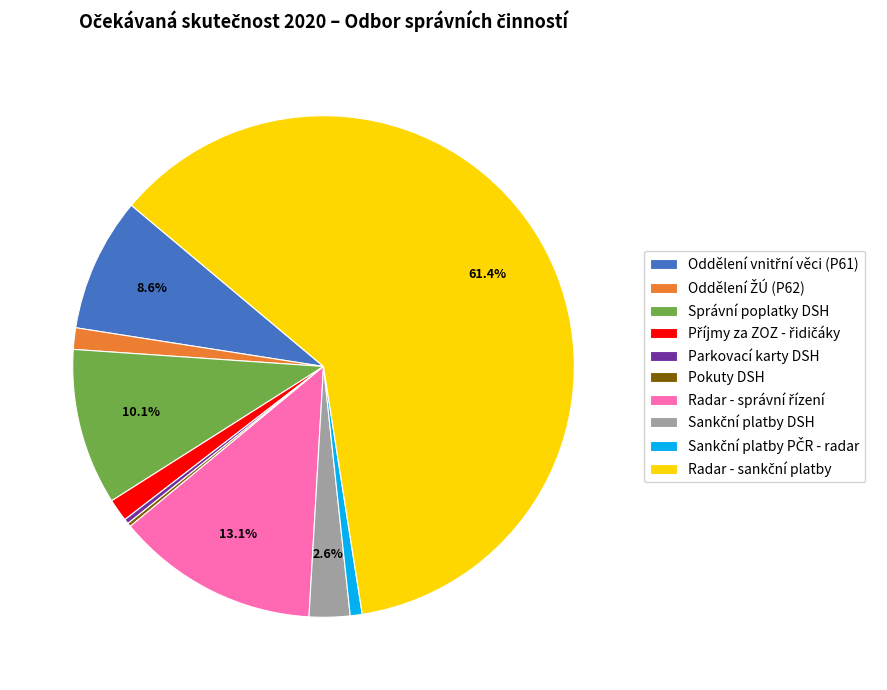

Does any single category account for the majority?

Yes